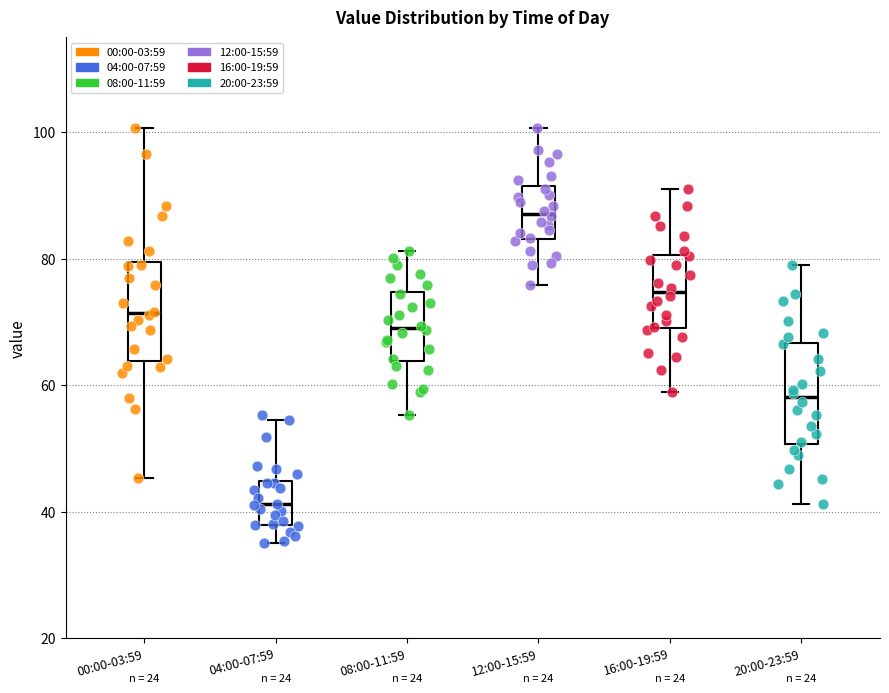

Which box has the highest median line?

12:00-15:59